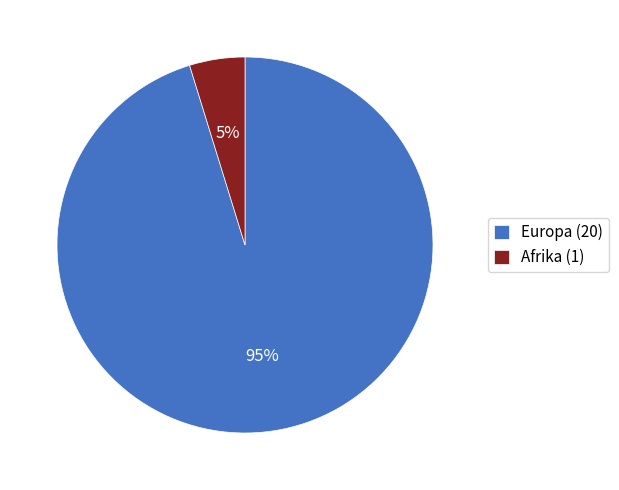

To the nearest percent, what portion does Europa represent?

95%